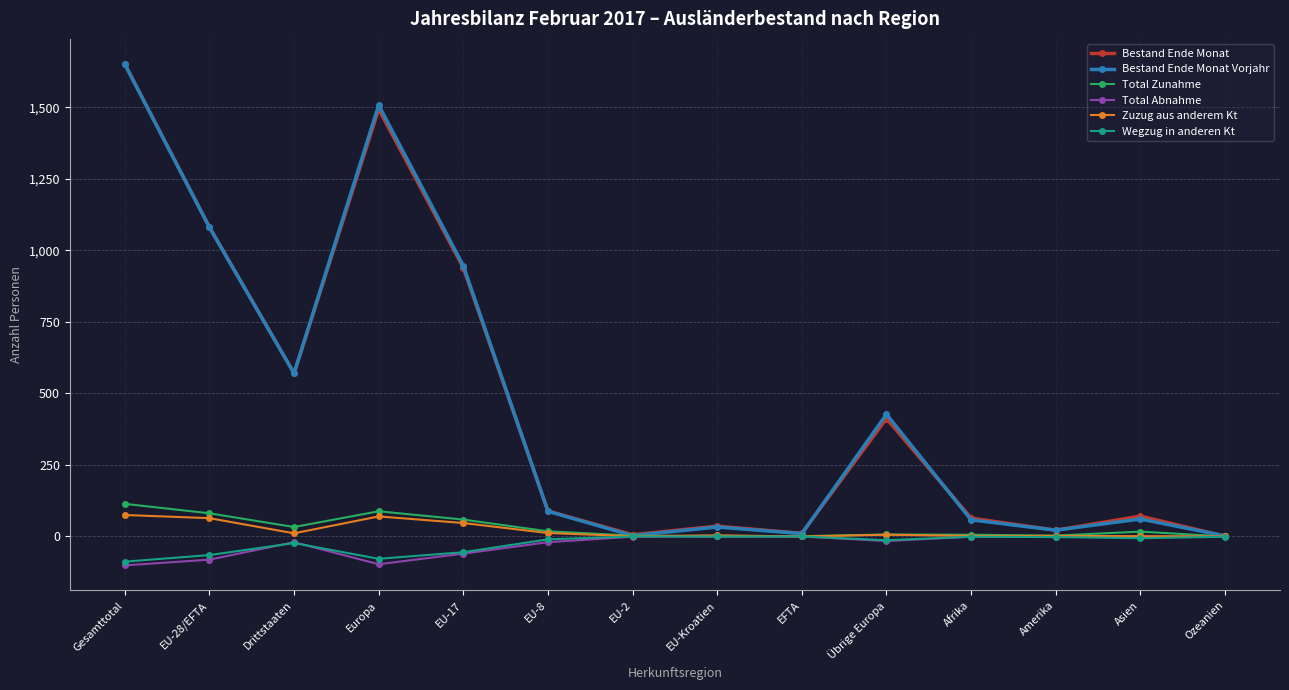

Which category has the highest value in the Bestand Ende Monat series?

Gesamttotal